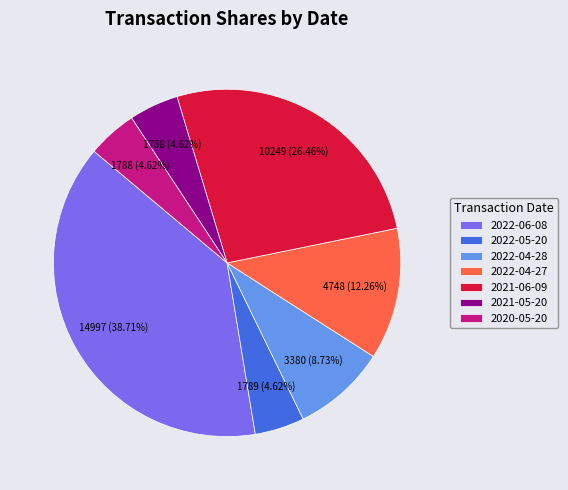

Does 2022-04-27 represent more than half of the total?

No